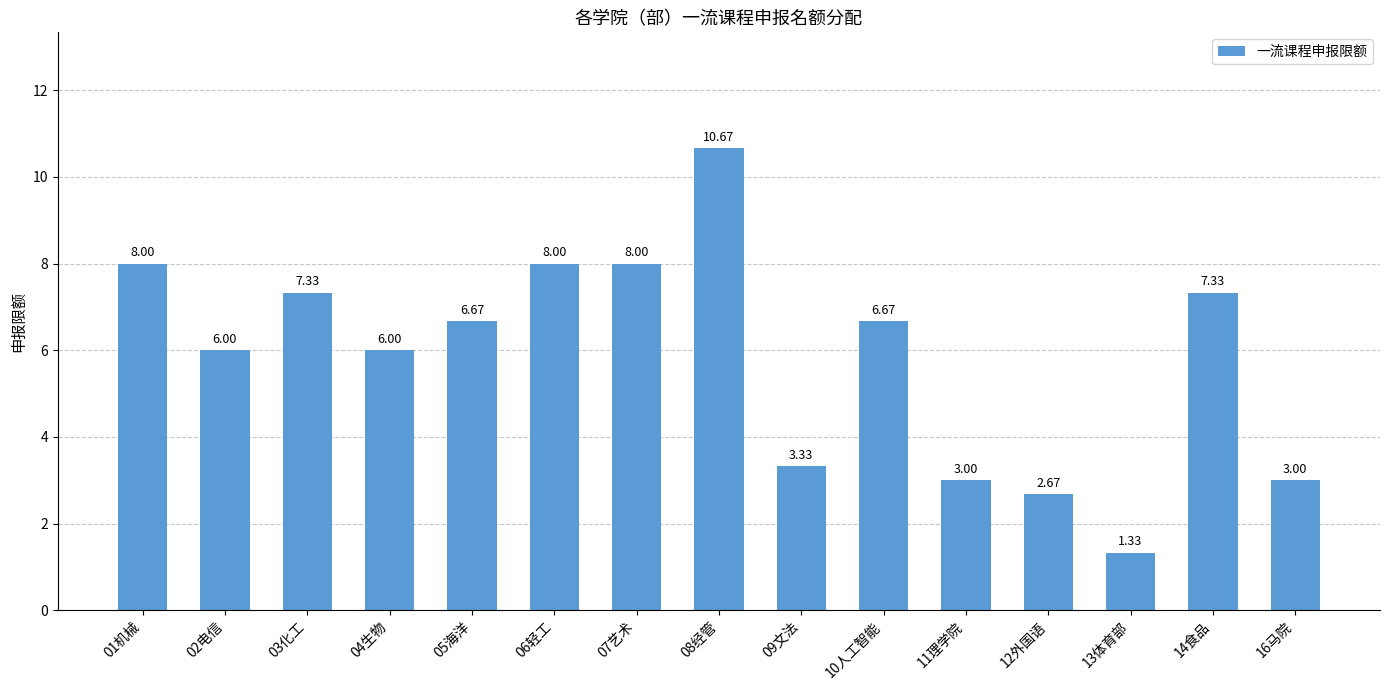

What is the value of the 8th bar from the left?

10.7